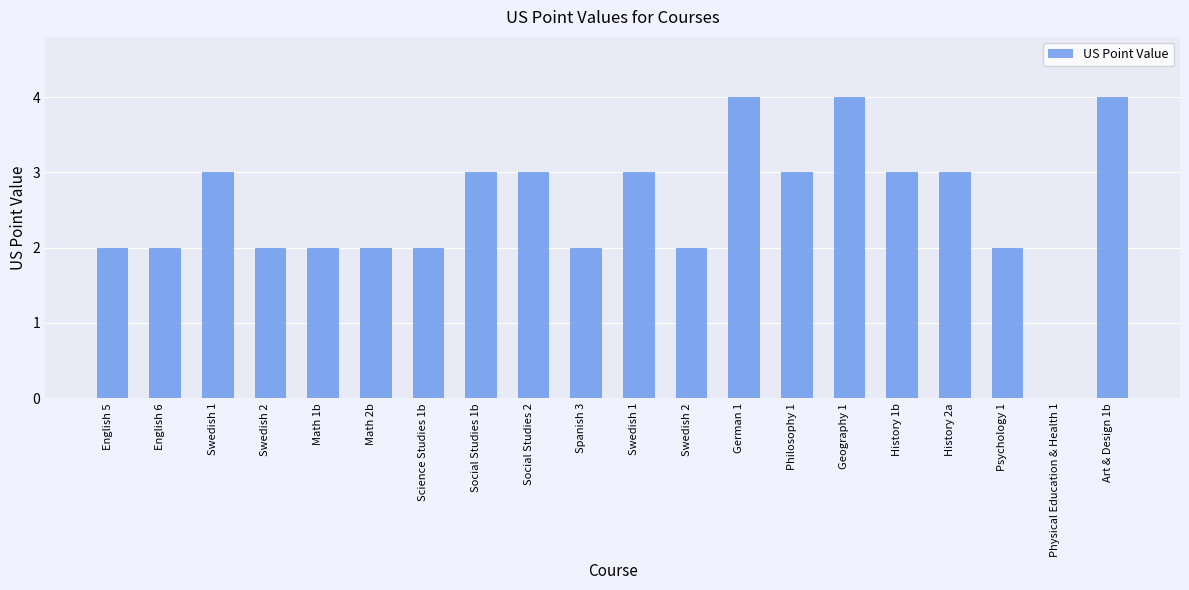

How many categories are shown in the chart?

20